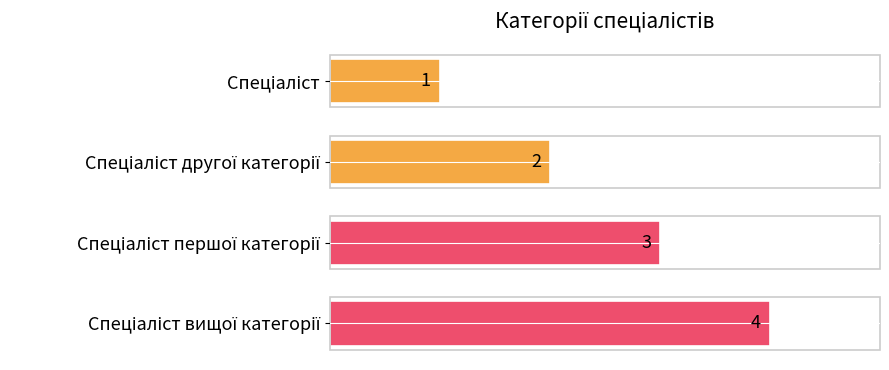

What is the average value?

2